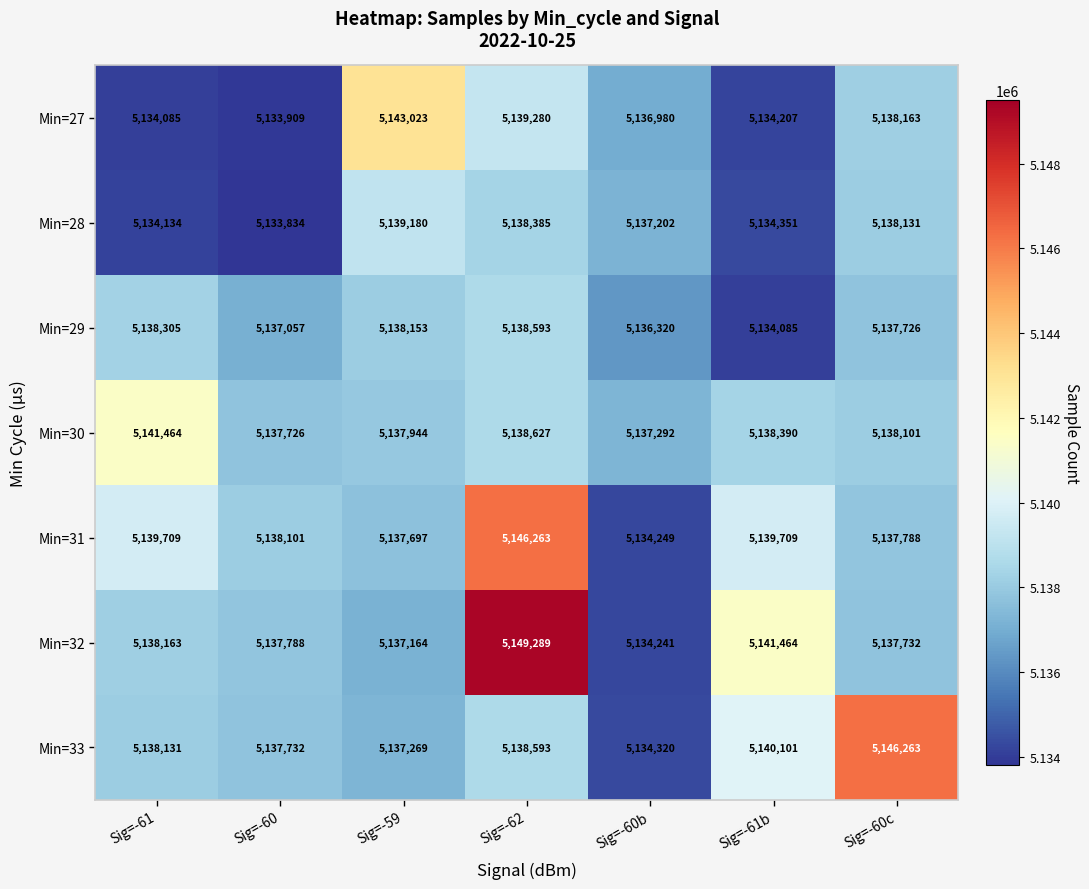

At which category is the sum across all series the highest?

Sig=-62